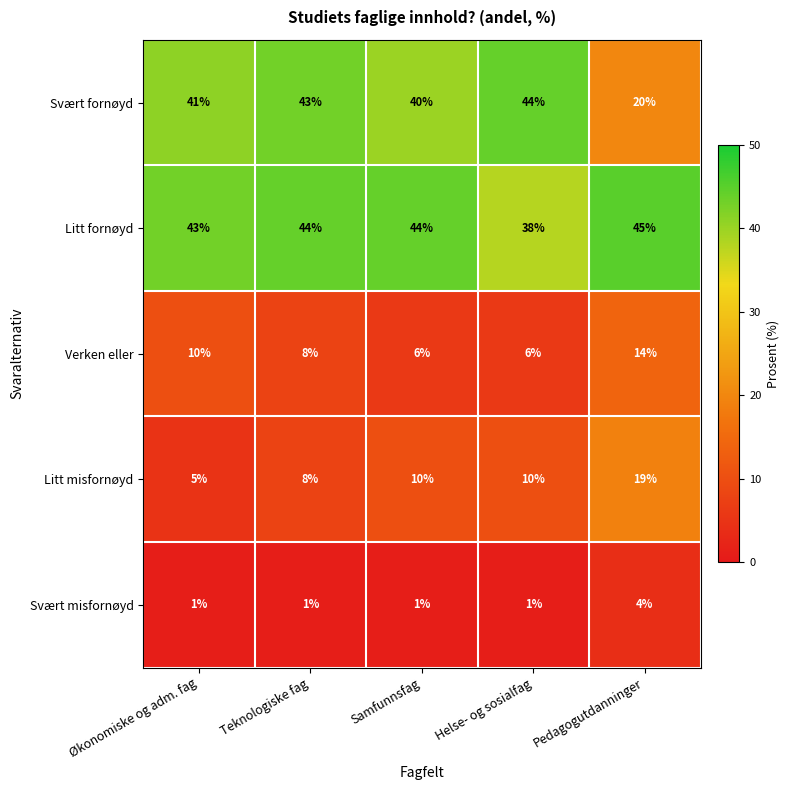

Between Teknologiske fag and Pedagogutdanninger, which series saw the biggest shift?

Svært fornøyd